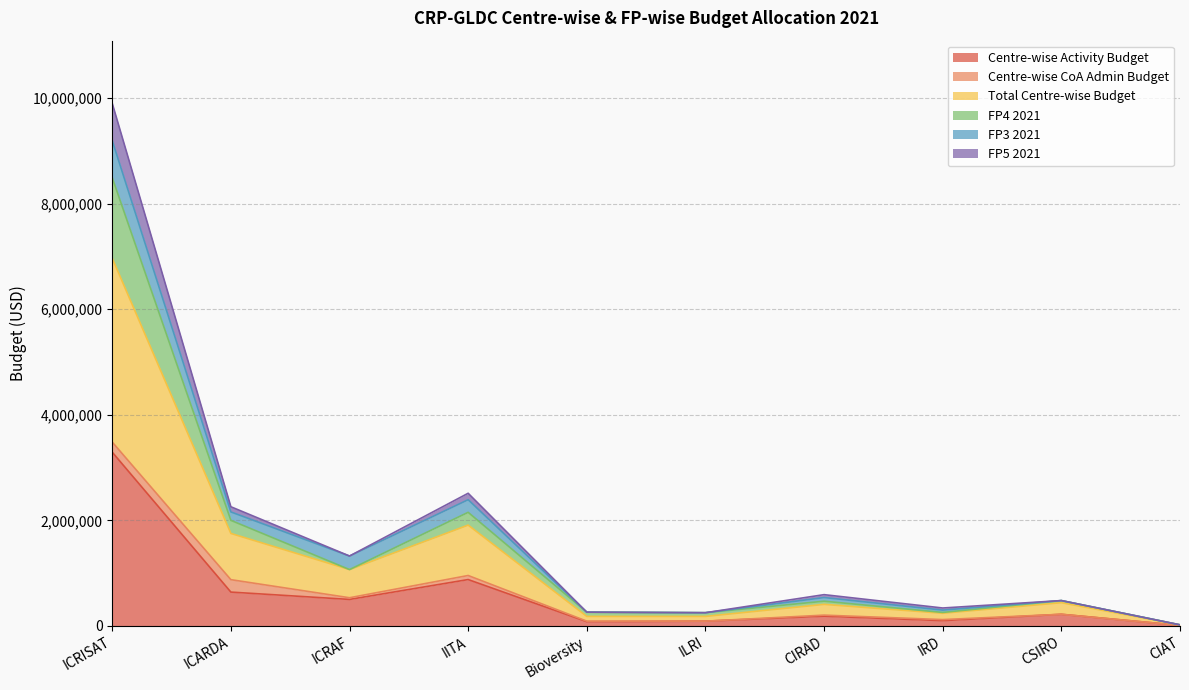

What is the maximum value for Centre-wise Activity Budget?

3291931